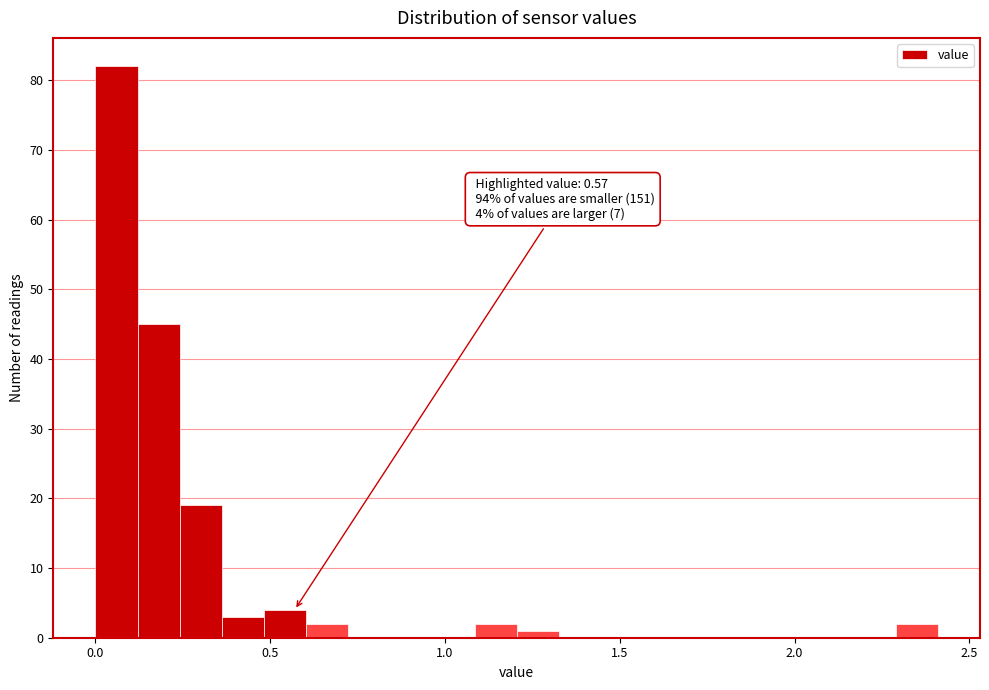

Read against the x-axis, roughly where is the centre of the tallest bar?

0.05